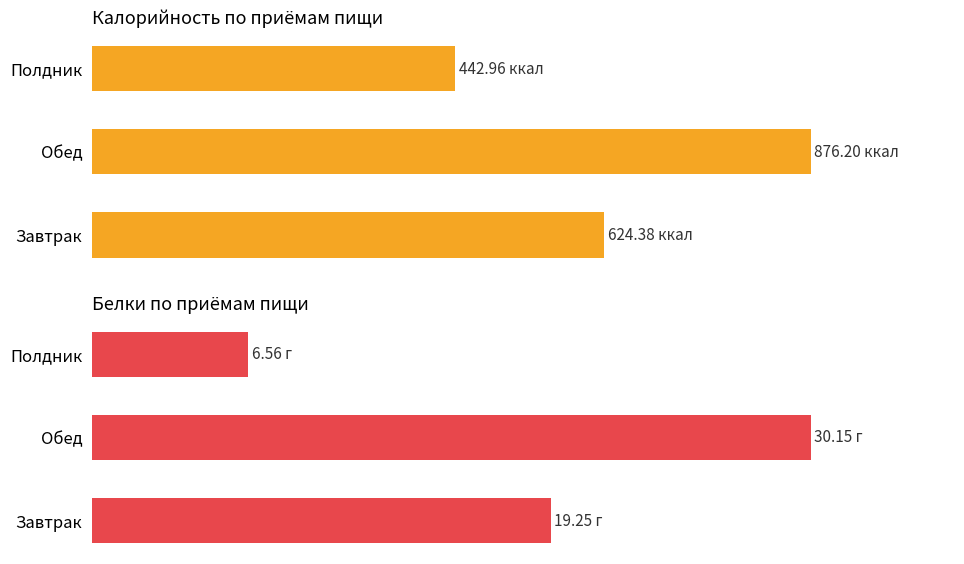

List the labels in order of Белки value, smallest first.

Полдник, Завтрак, Обед